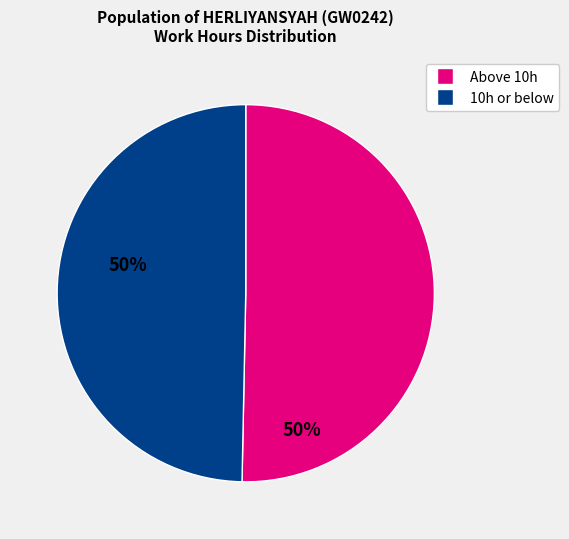

Count the number of slices in the pie.

2